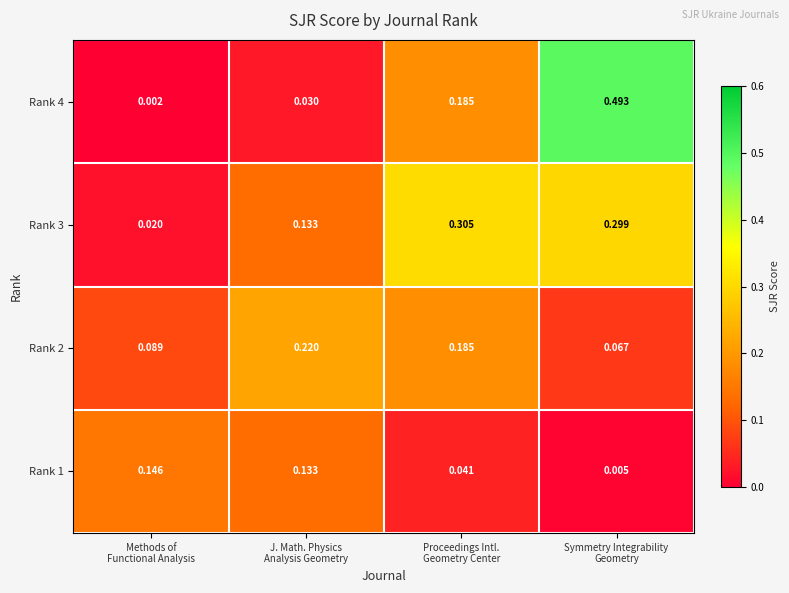

Count the number of data series in this chart.

4